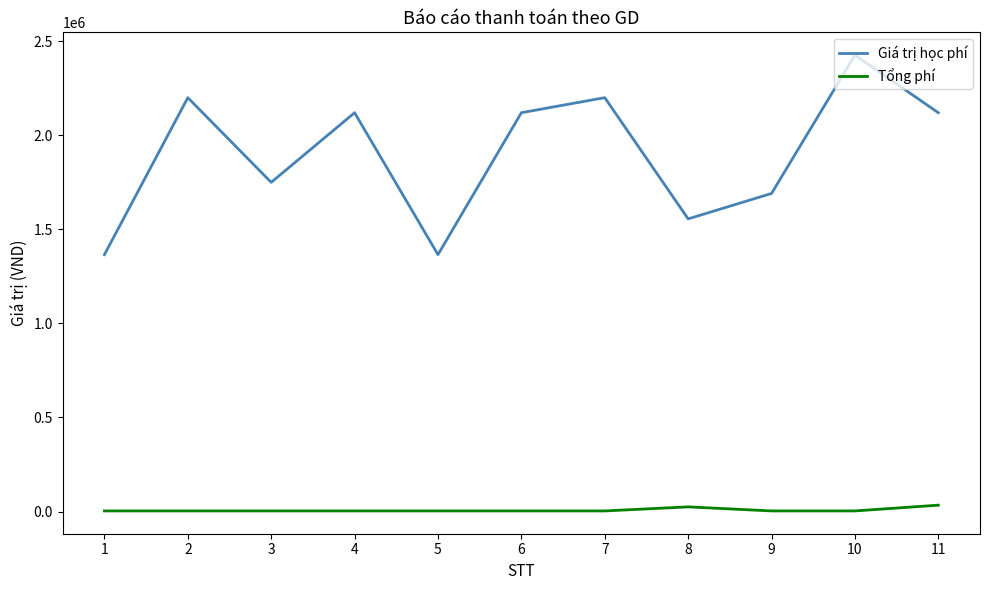

At which category is the sum across all series the highest?

10